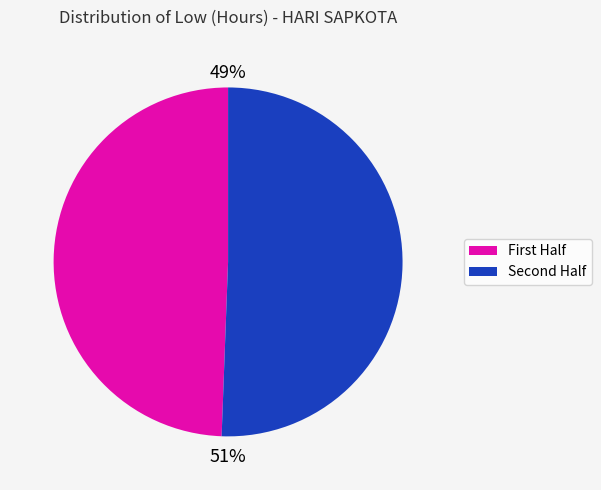

Is there a majority slice in this chart?

Yes